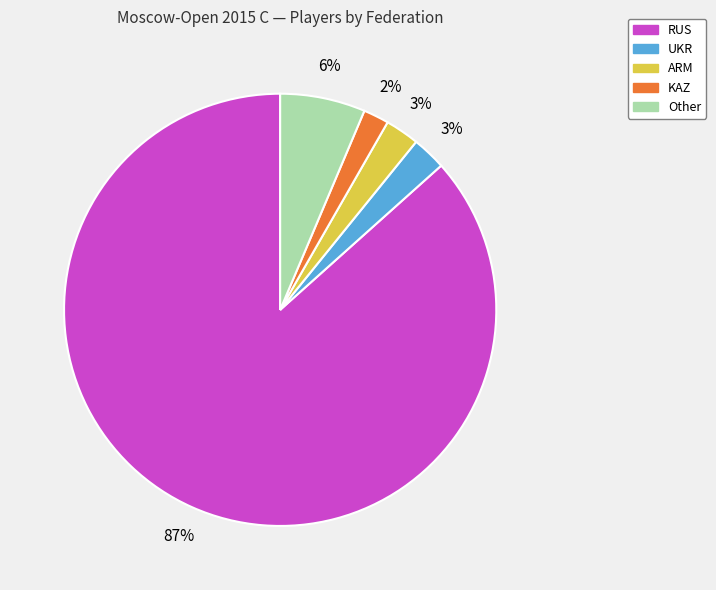

Between RUS and KAZ, which is larger?

RUS